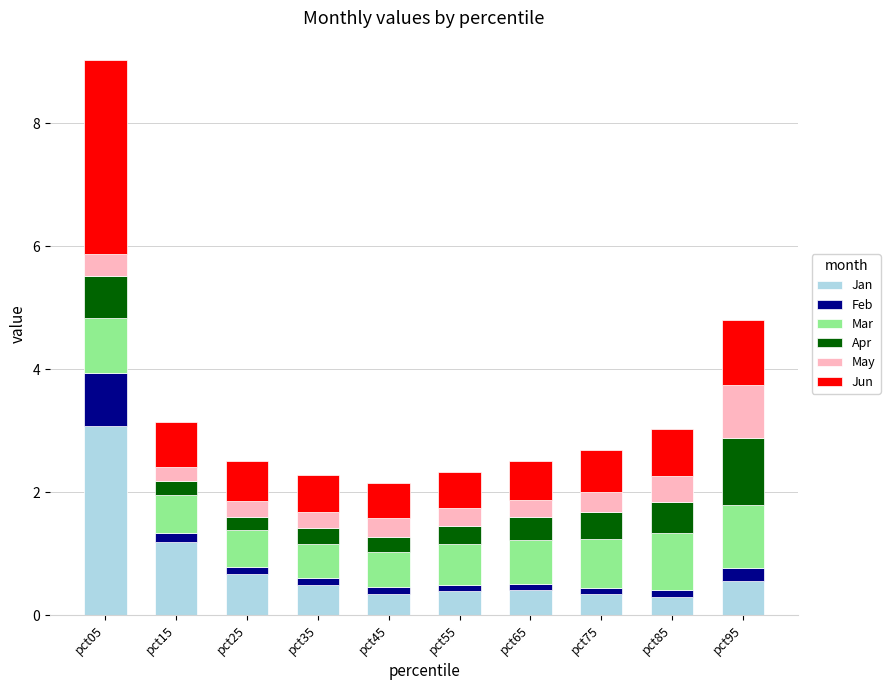

At which category is the sum across all series the highest?

pct05